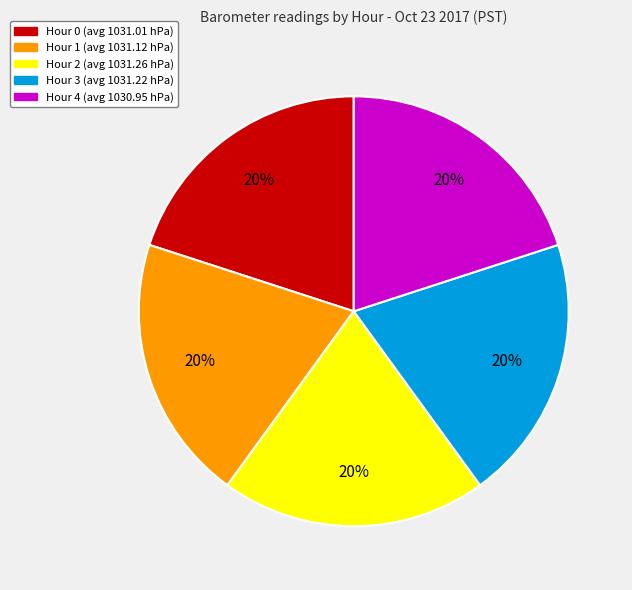

What percentage is the Hour 0 slice, to the nearest percent?

20%